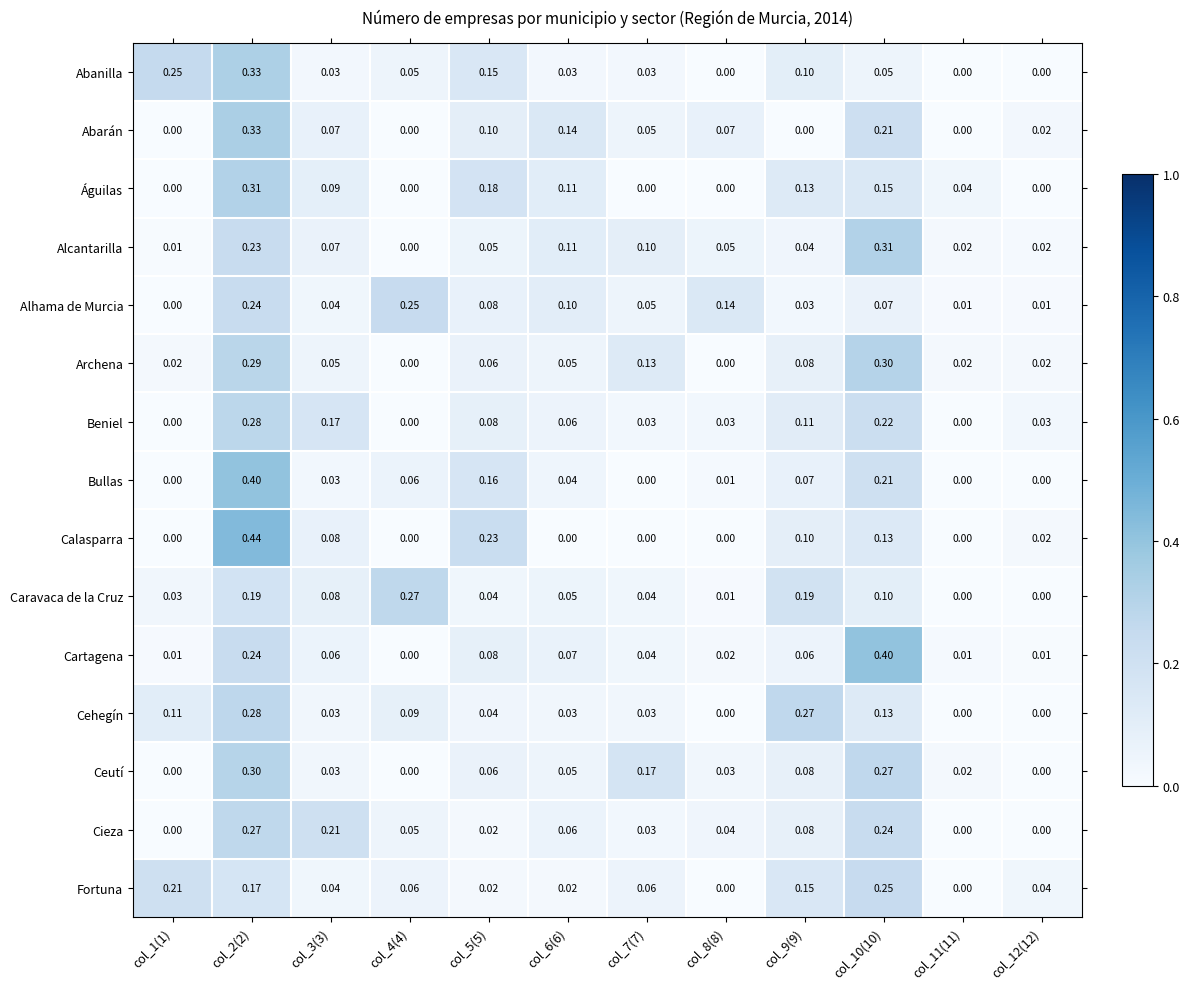

What is the total value across all series at col_7(7)?

0.8